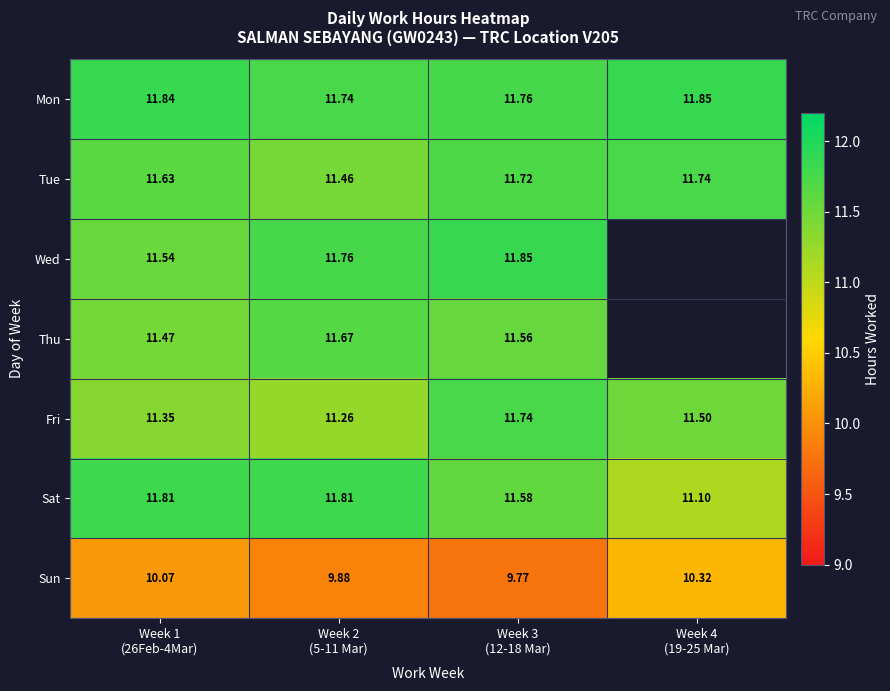

Which series has the largest range (max minus min)?

Sat